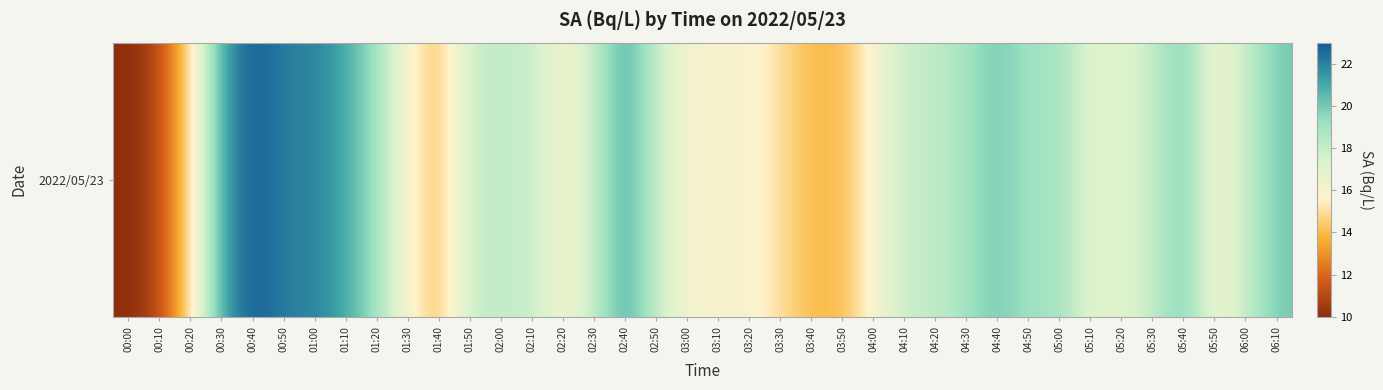

What is the difference between the maximum and minimum values?

13